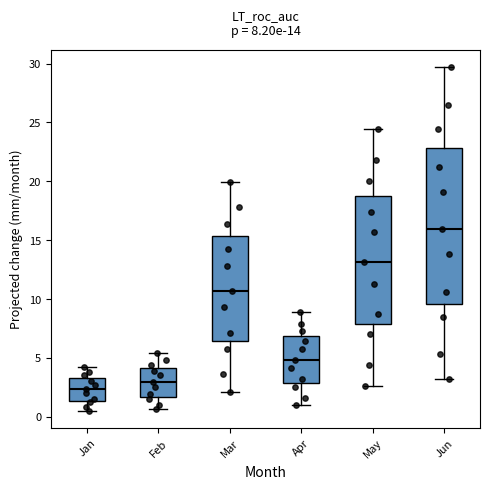

Which box's median line is the lowest?

Jan